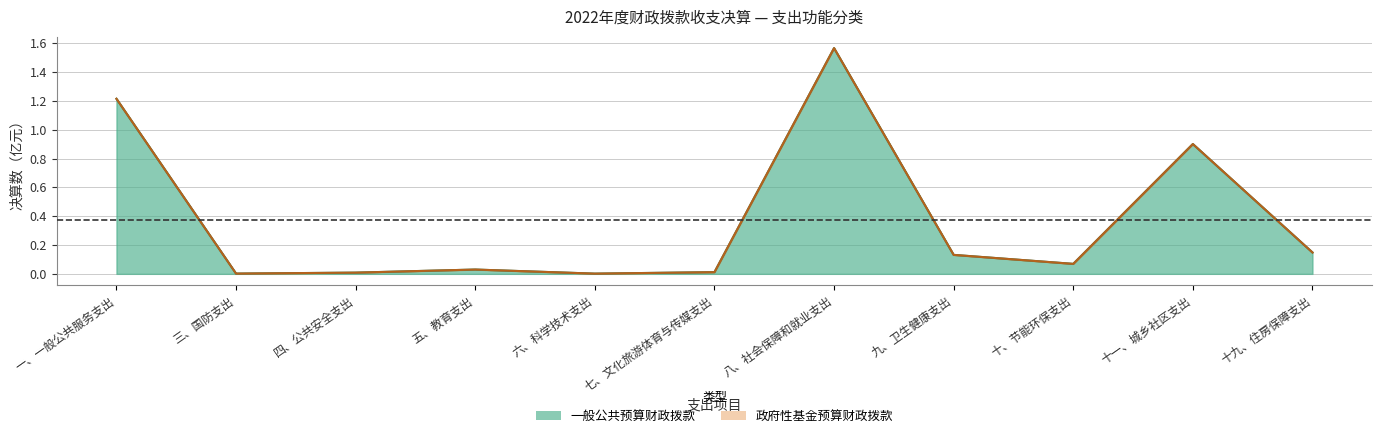

What position from the right is 七、文化旅游体育与传媒支出?

6